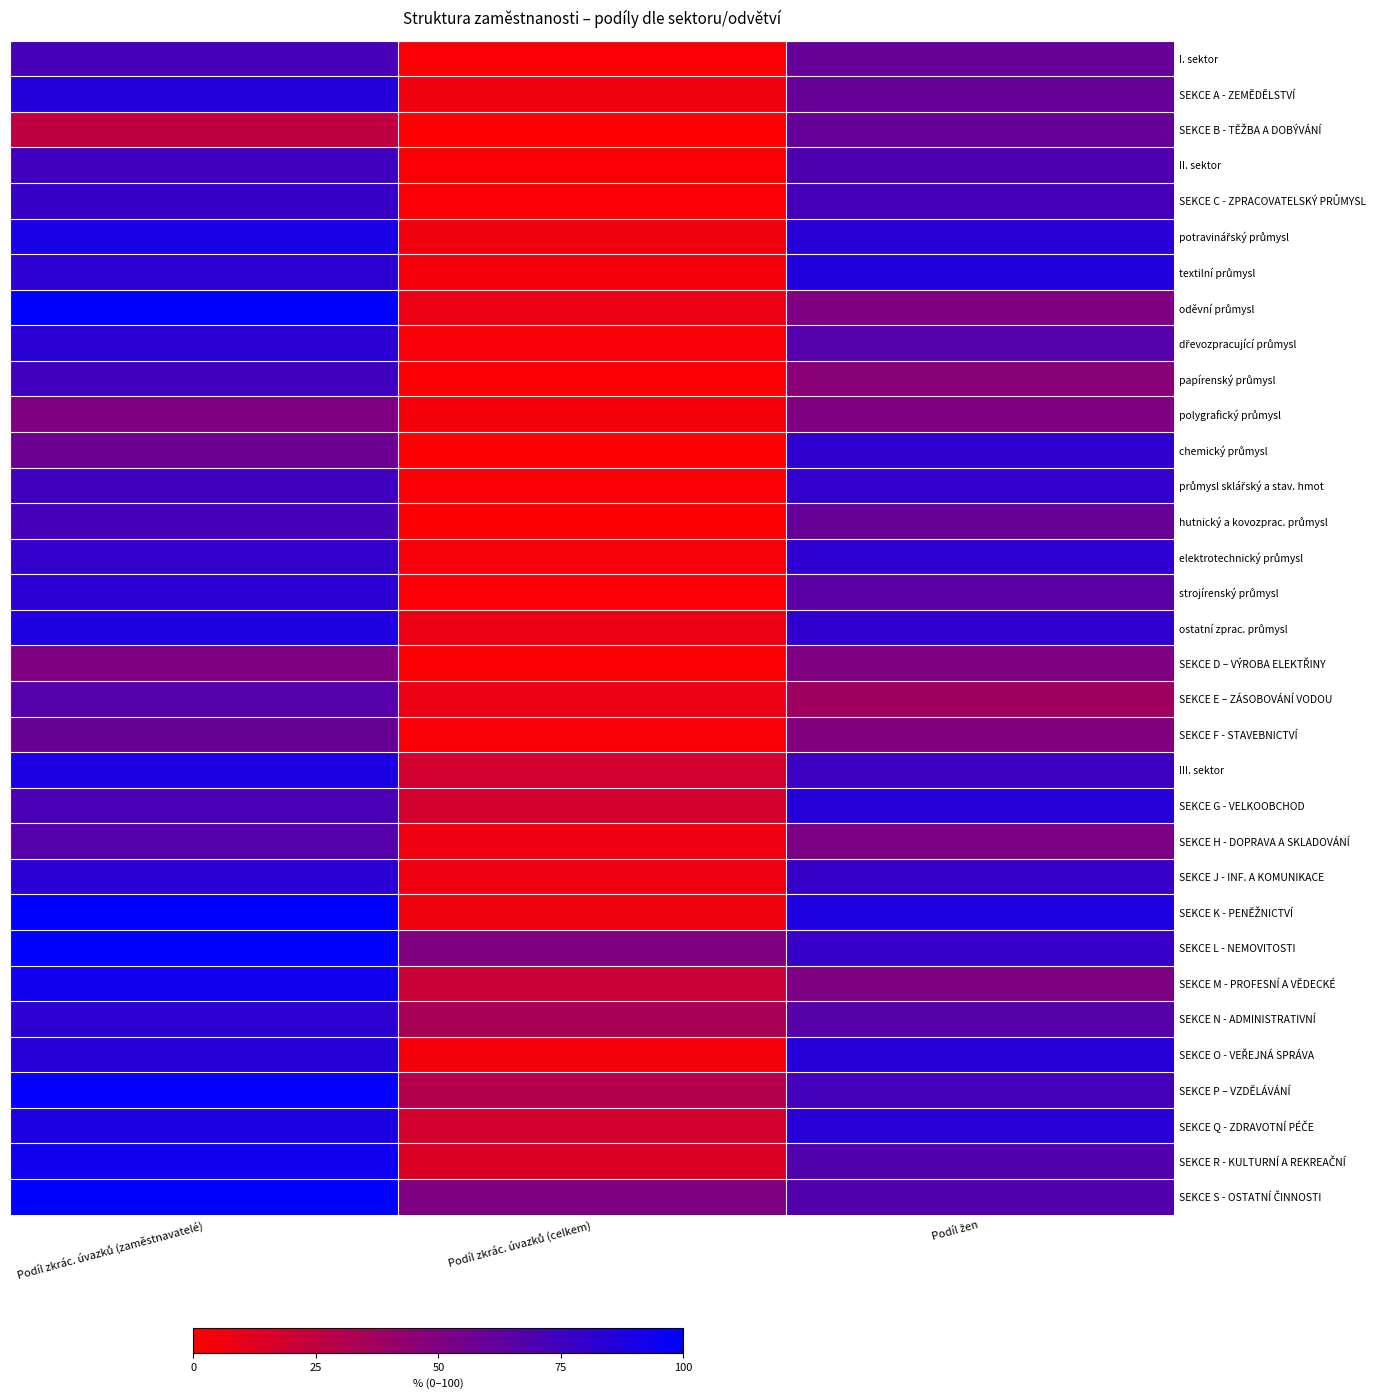

Between Podíl žen and Podíl zkrác. úvazků (celkem), which is larger?

Podíl žen